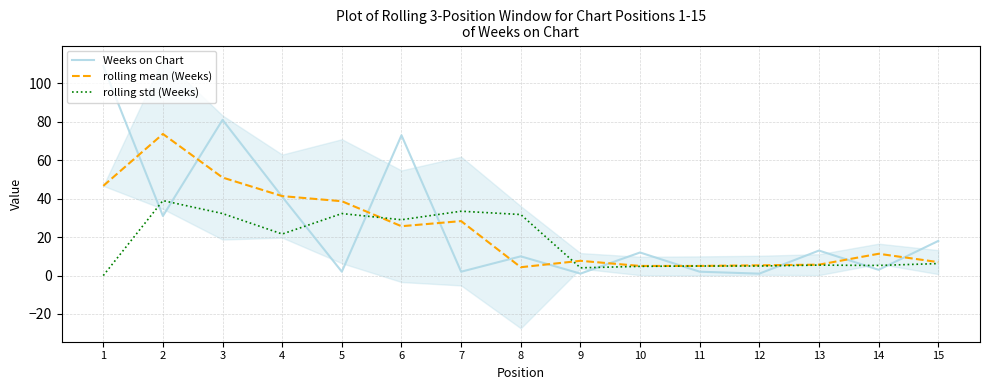

Does the chart display data point markers on the line(s)?

No